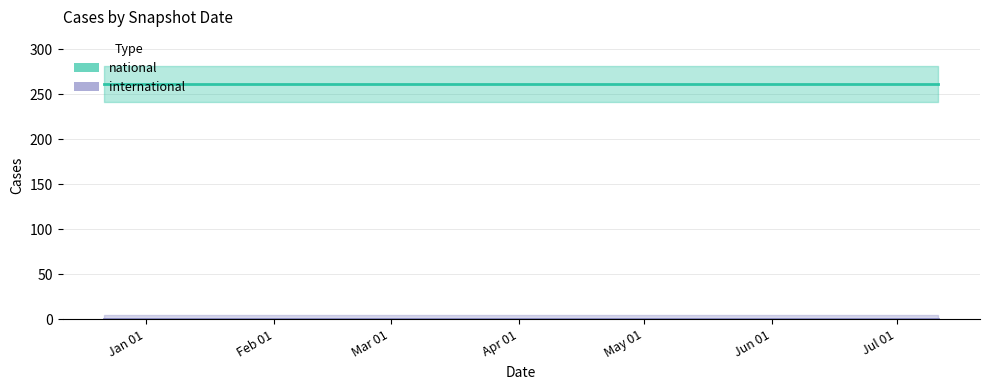

How many series are shown in this chart?

2